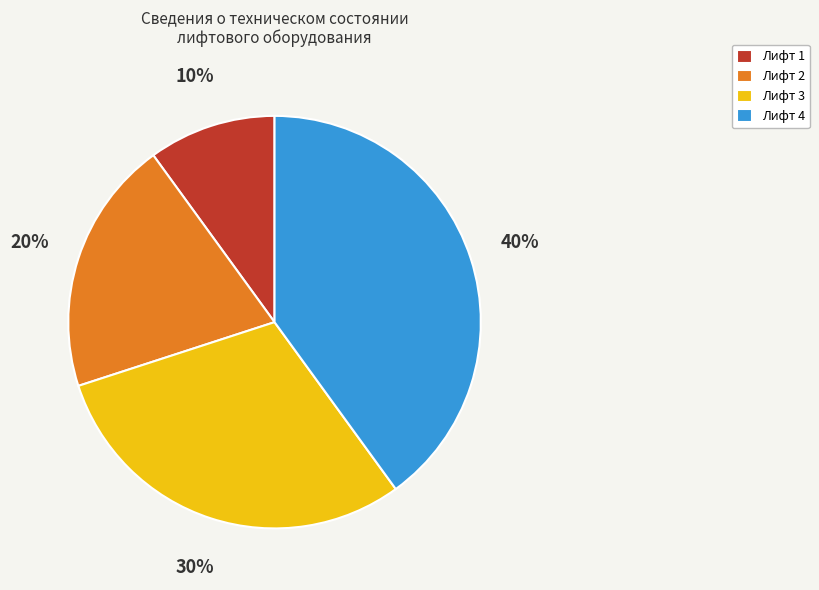

Is it true that Лифт 4 is 25% of the pie?

False